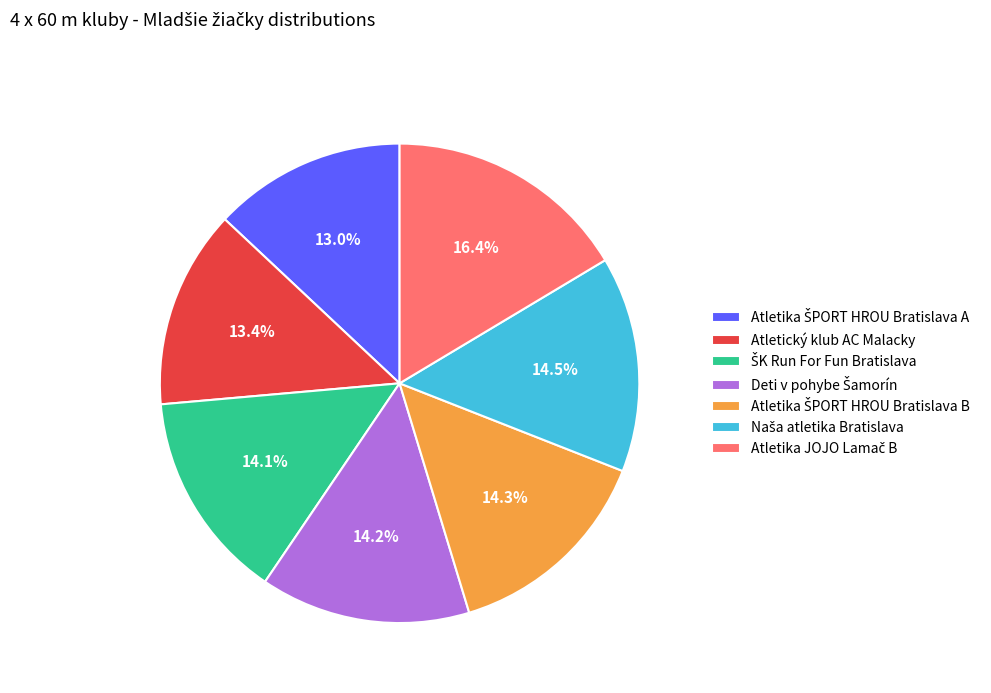

Is there a majority slice in this chart?

No